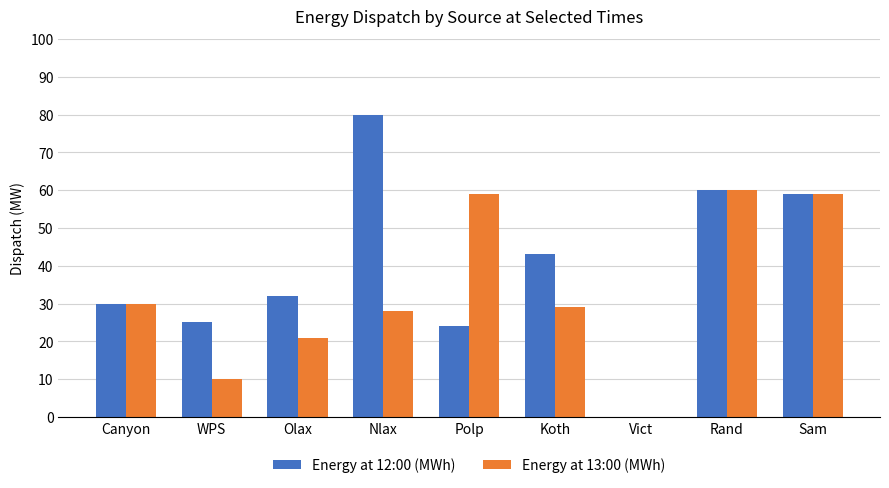

What is the maximum value for Energy at 12:00 (MWh)?

80